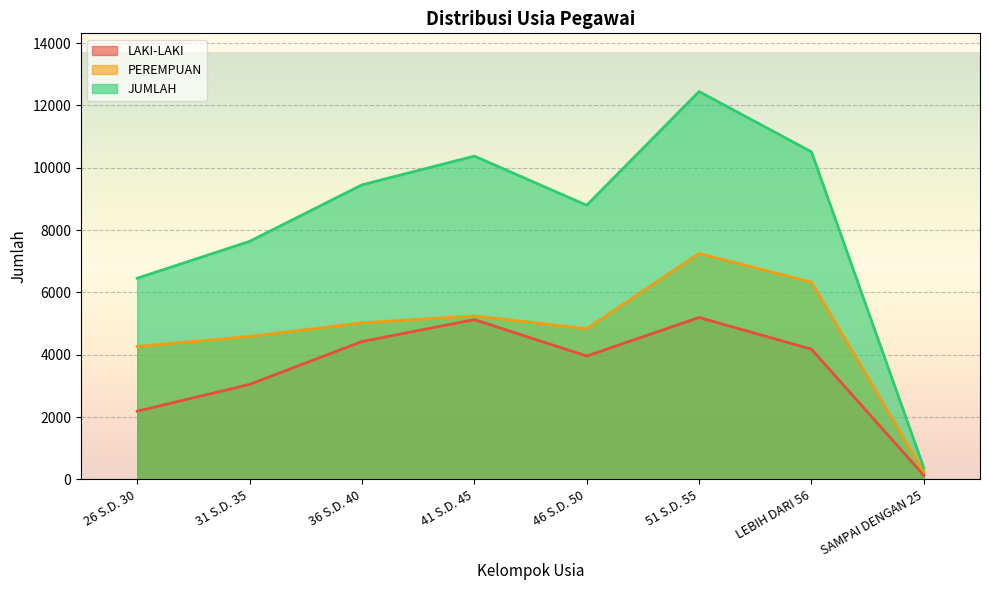

What is the approximate value of PEREMPUAN at 36 S.D. 40, to the nearest 50?

5000